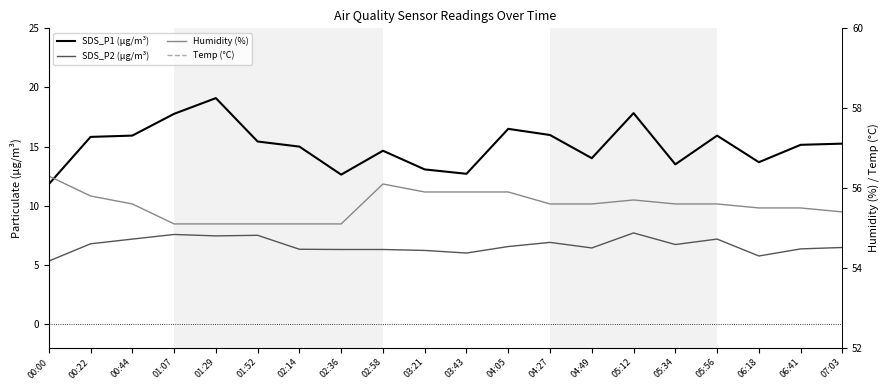

Which category has the lowest value in the SDS_P1 (µg/m³) series?

00:00